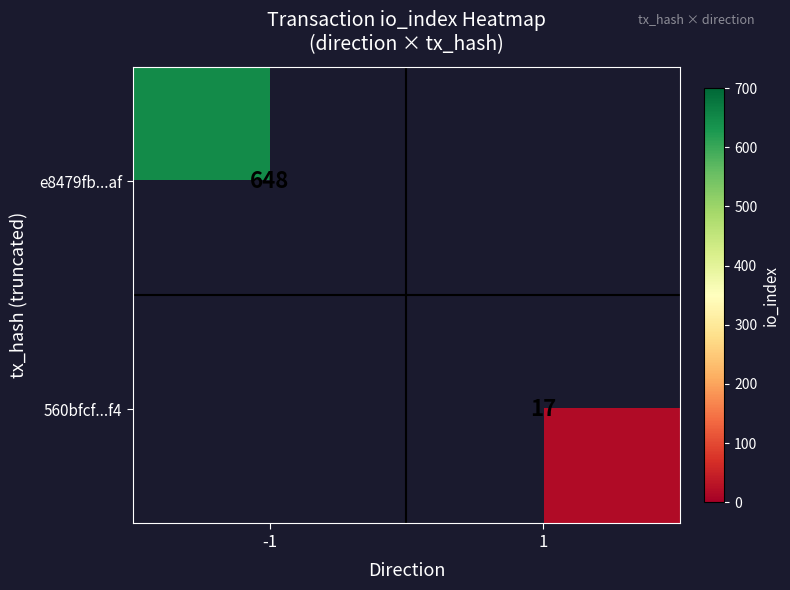

The value of e8479fb...af at -1 is 648. True or false?

True